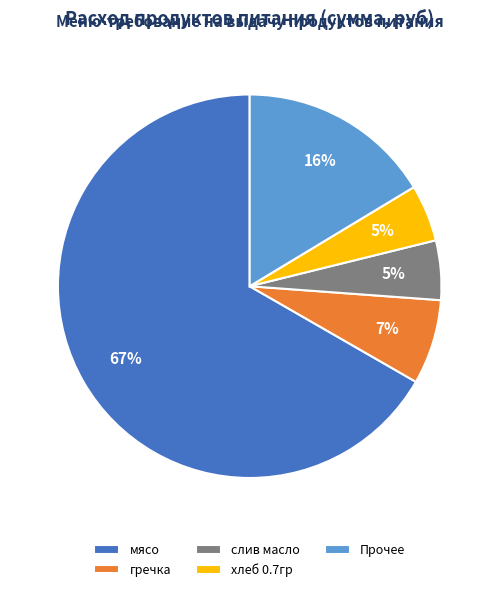

To the nearest percent, what is the average slice percentage?

20%